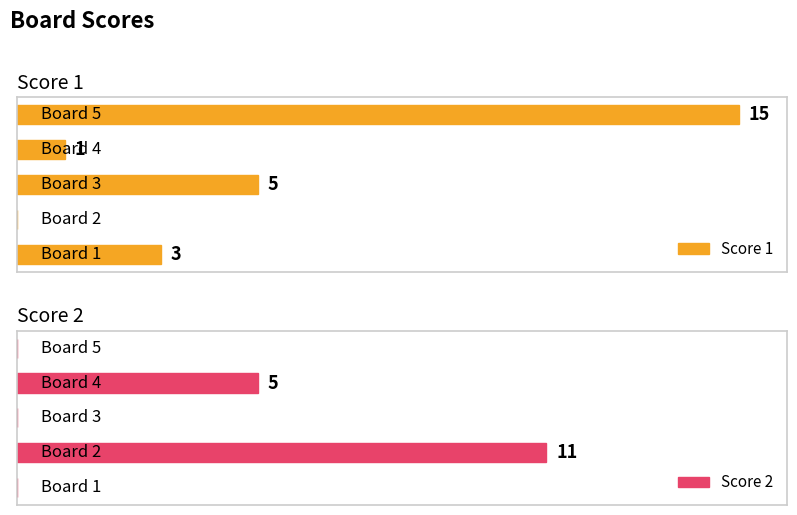

What are all the series names shown in the legend?

Score 1, Score 2